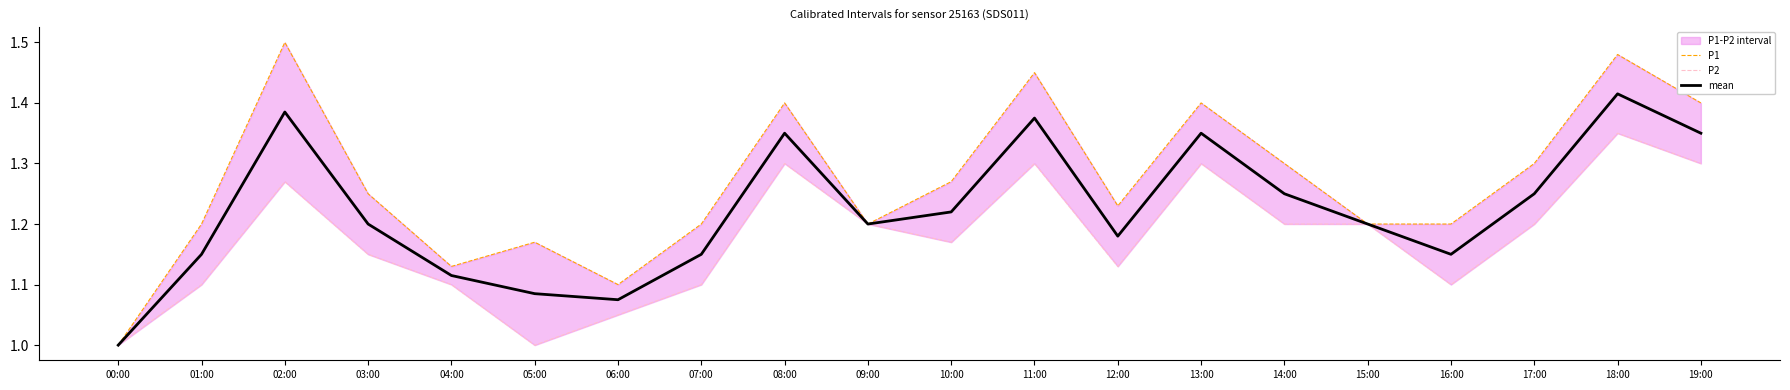

What is the label of the 13th point from the left?

12:00